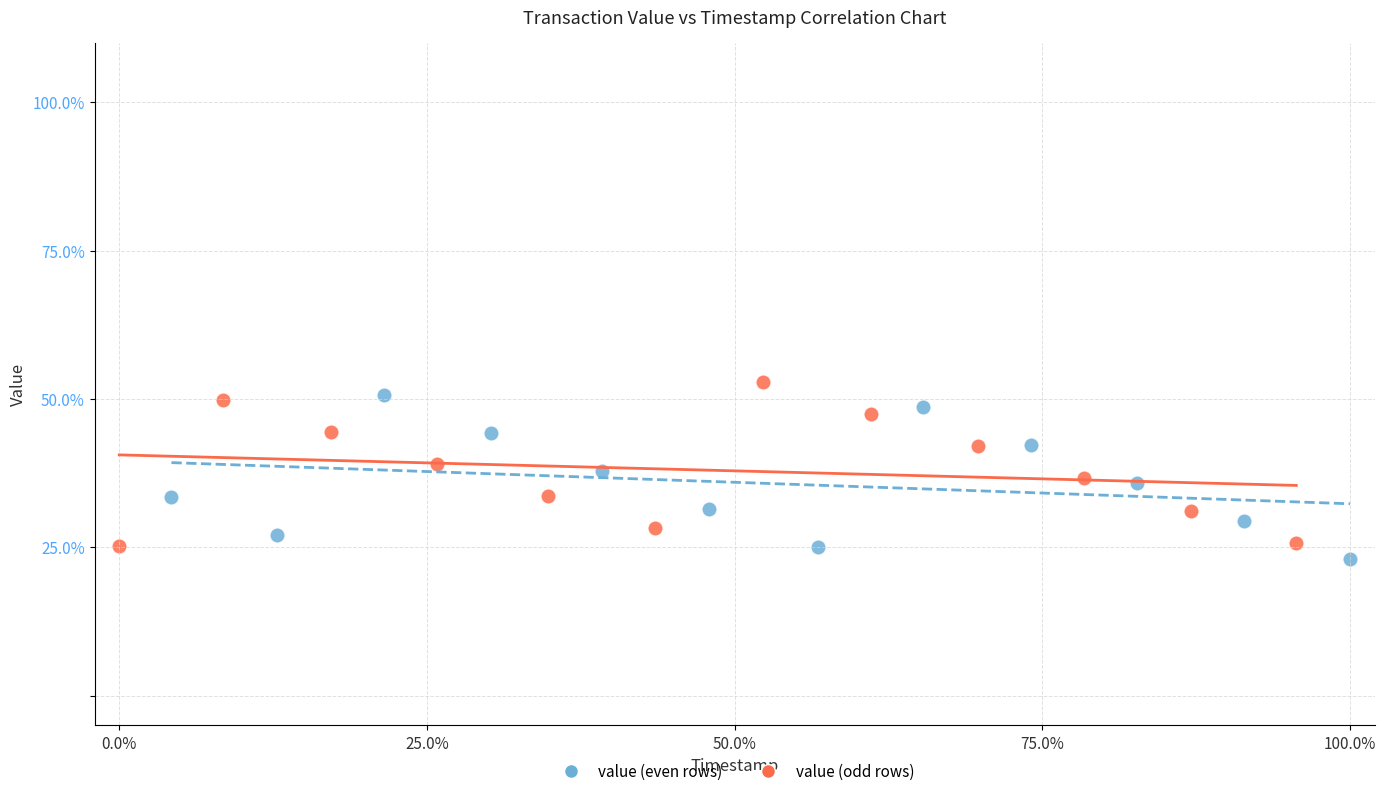

Which series contains the highest Y value?

value (odd rows)